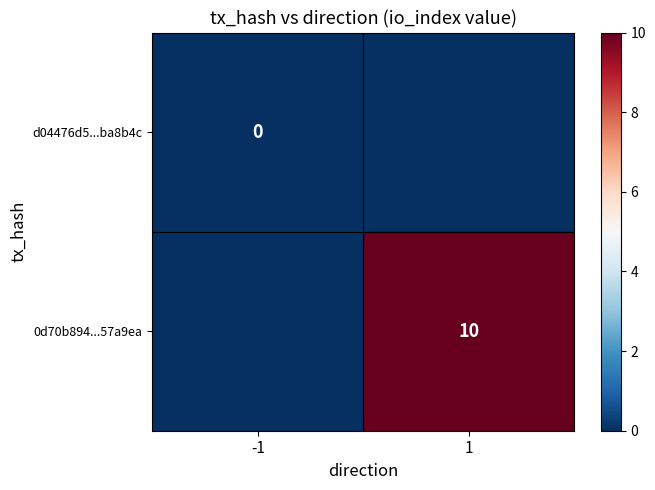

Is it true that 0d70b894...57a9ea equals 10 at 1?

True